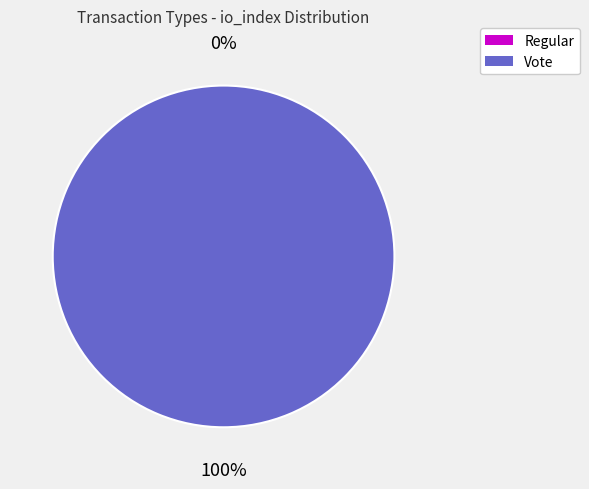

Which category has the smallest portion of the pie?

Regular